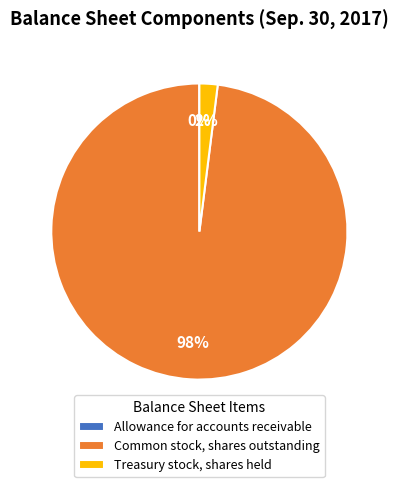

Is it true that Common stock, shares outstanding is 88% of the pie?

False